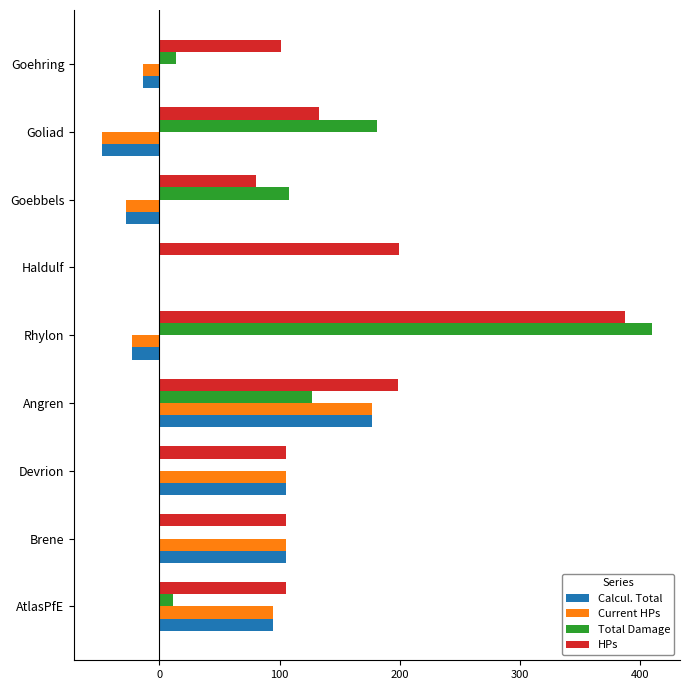

At which category is the sum across all series the highest?

Rhylon